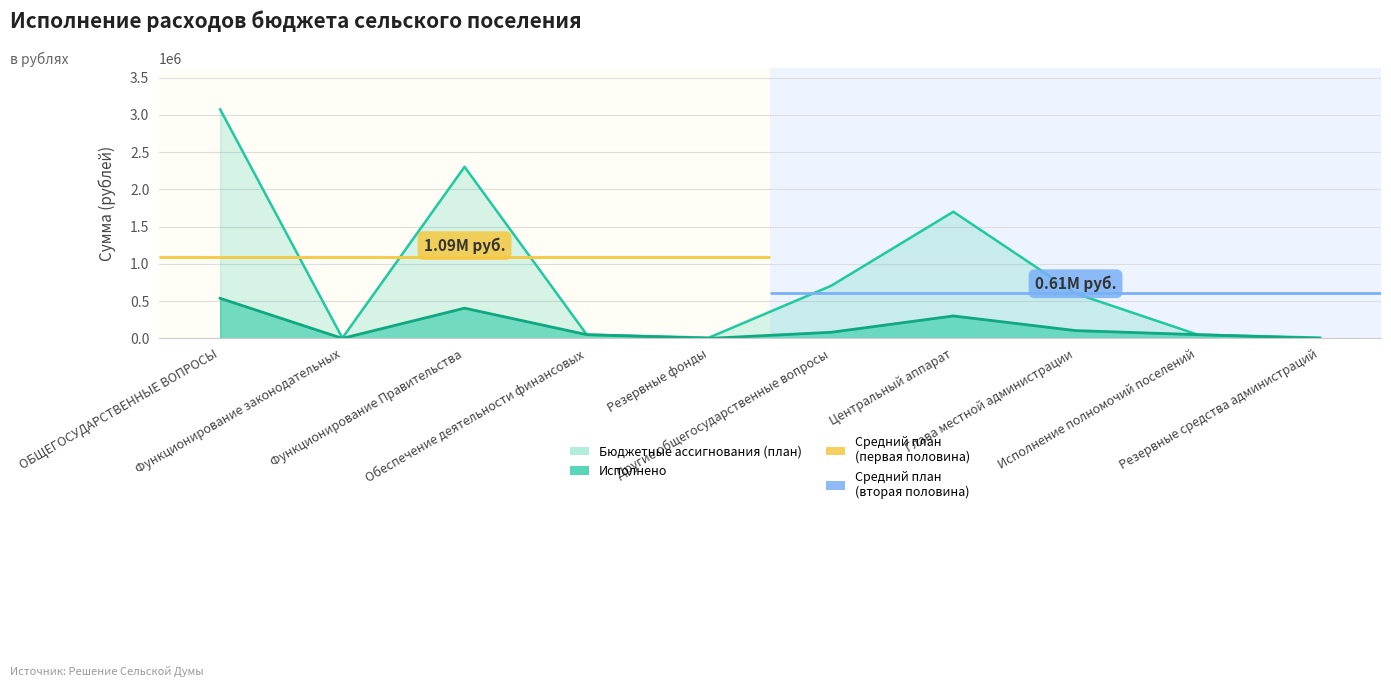

How many categories are shown in the chart?

10